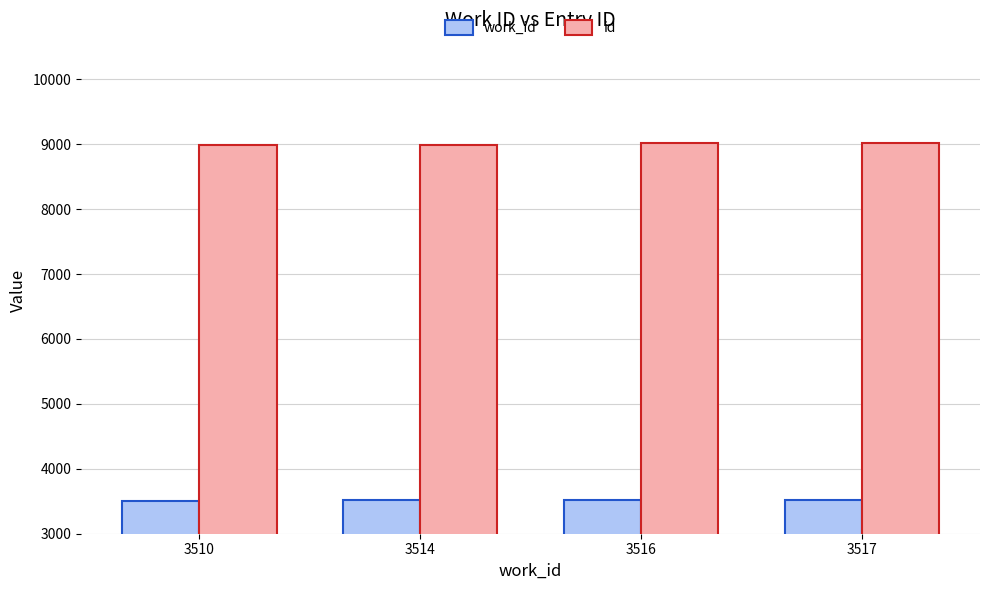

What is the sum of the id values at 3516 and 3517?

18044